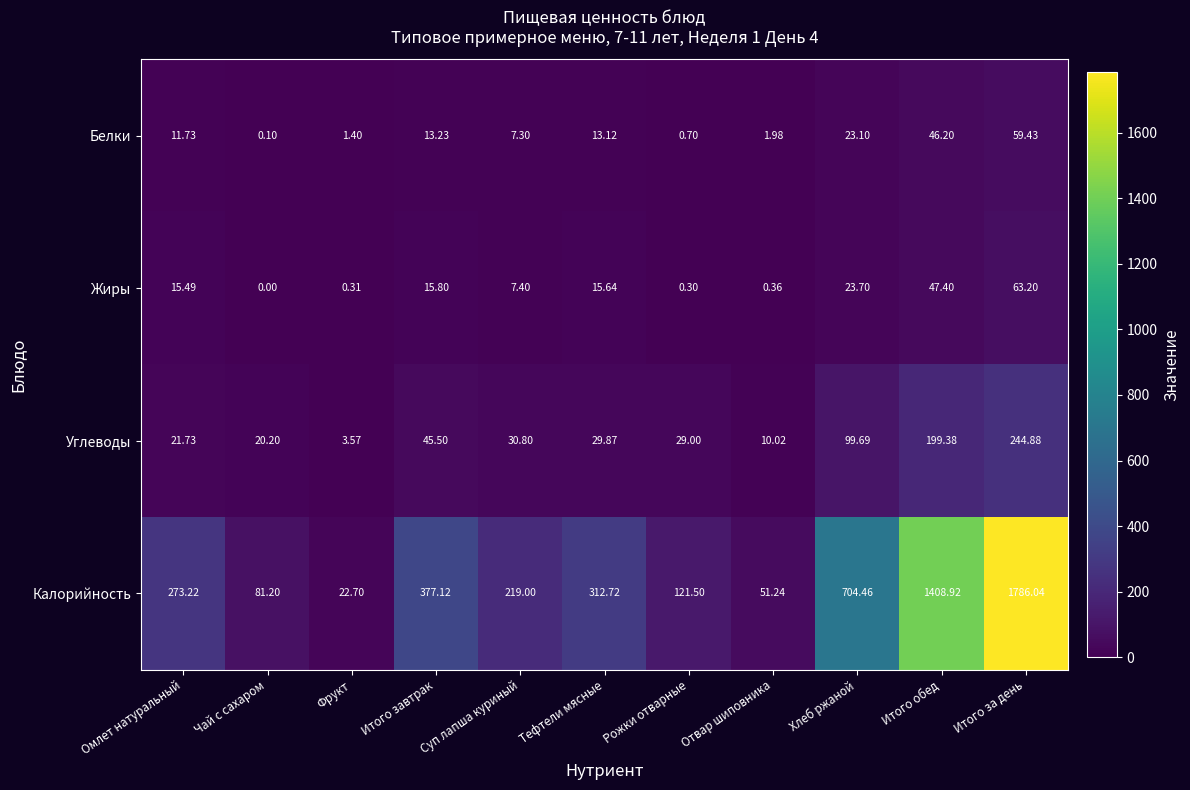

At how many categories does at least one series exceed 149?

7